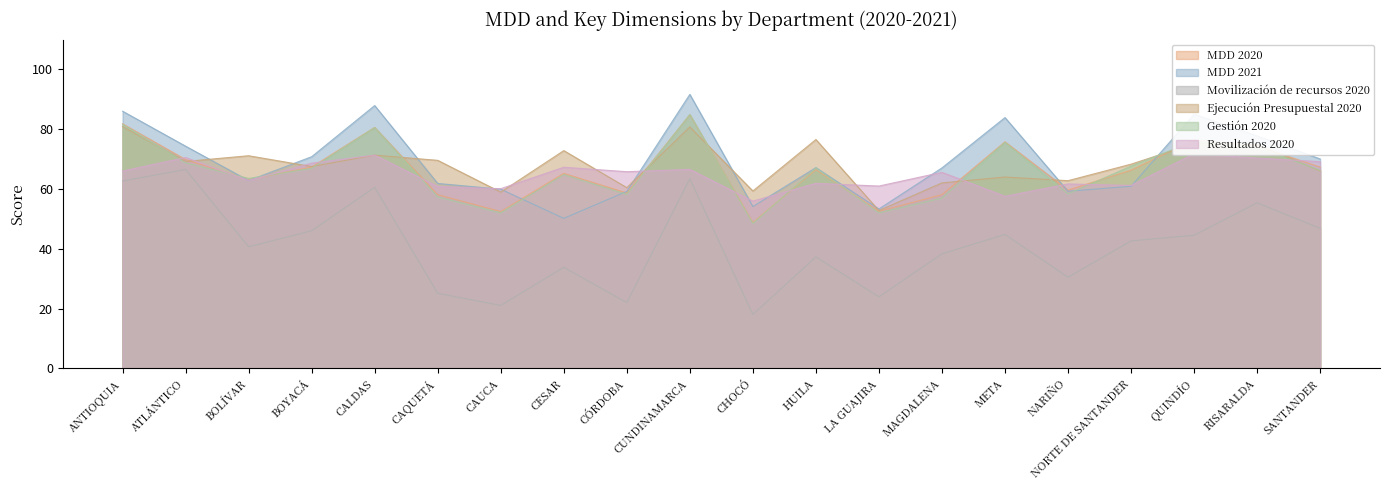

What is the difference between the second highest and minimum values in the Resultados 2020 series?

15.4